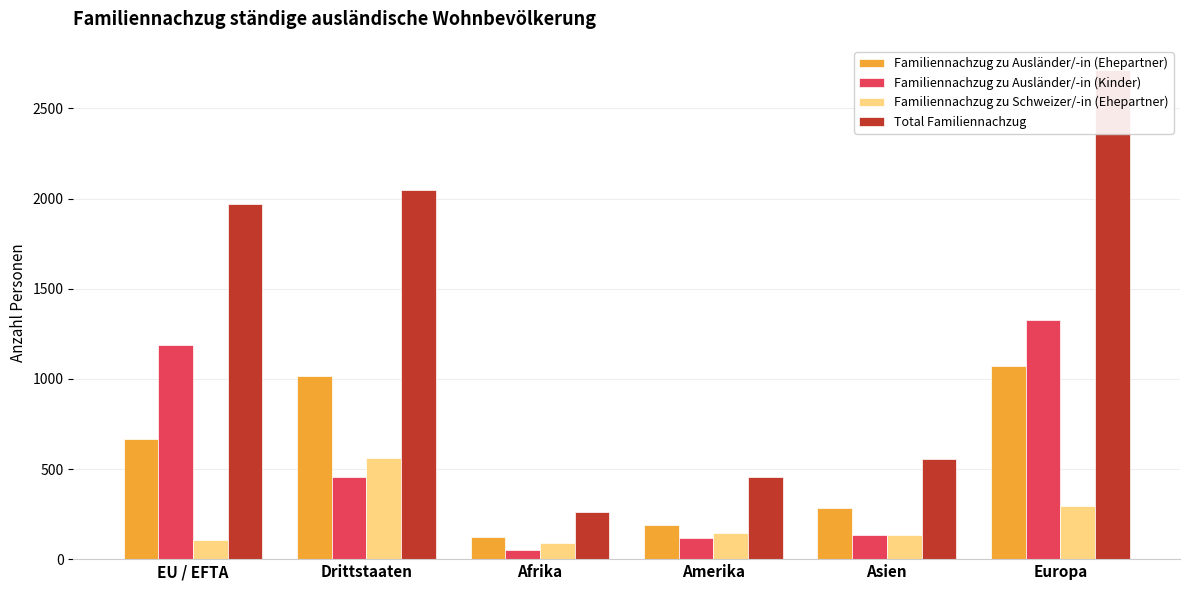

What is the label of the 5th bar from the right?

Drittstaaten